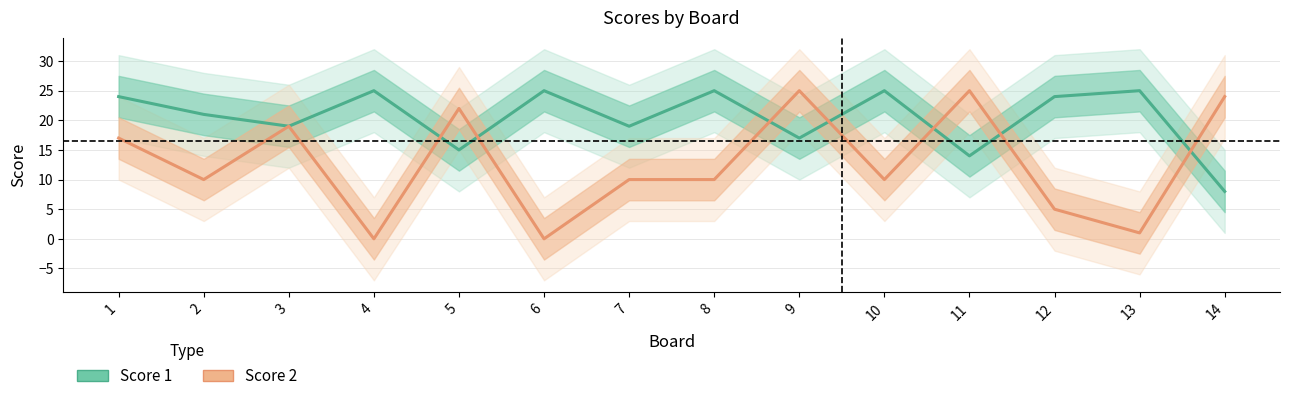

The value of Score 1 at 5 is 10. True or false?

False